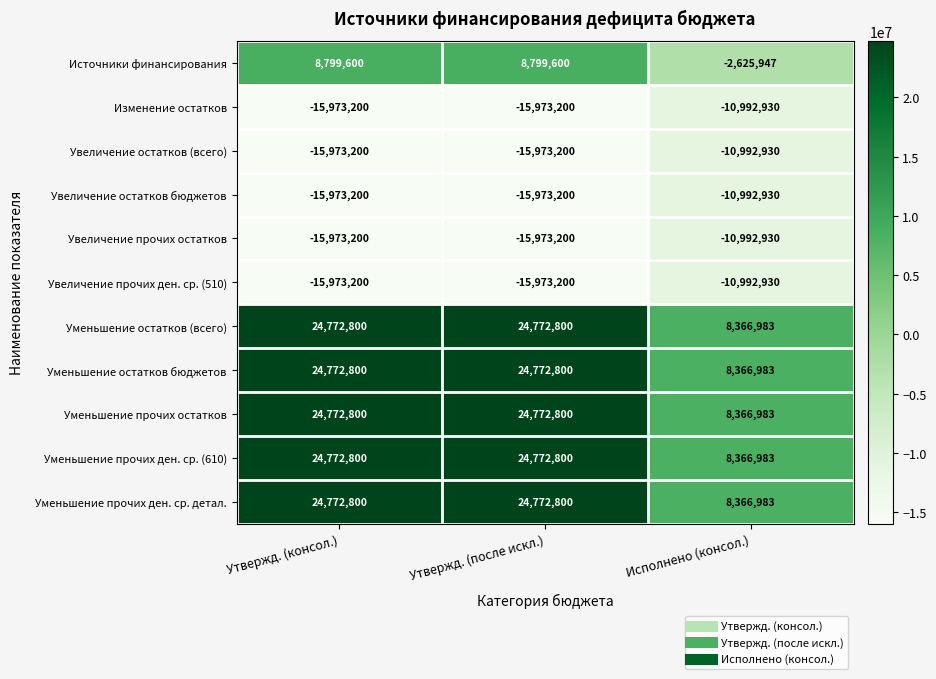

What is the total value across all series at Исполнено (консол.)?

-15755682